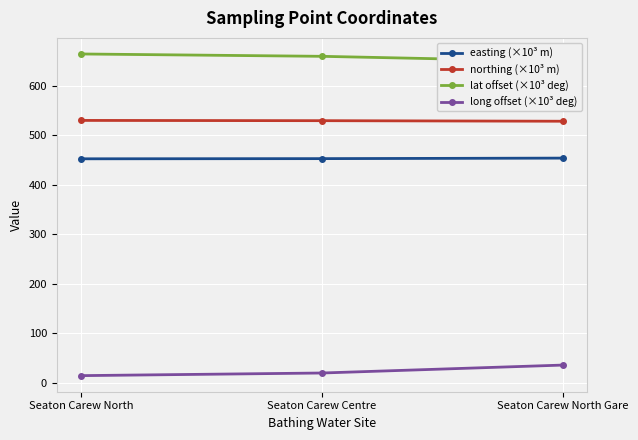

Is it true that northing (×10³ m) equals 530.3 at Seaton Carew North?

True